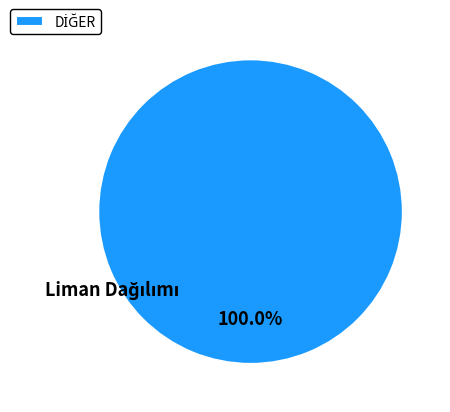

Is there any slice that represents more than half of the pie?

Yes